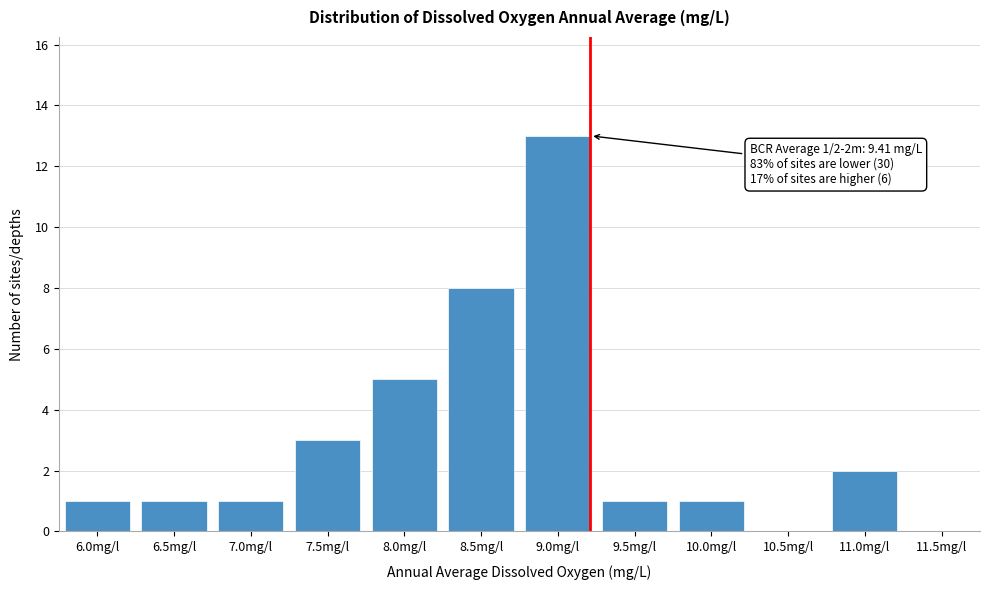

Reading right to left, what are all the values shown in this chart?

11.5mg/l=0	11.0mg/l=2	10.5mg/l=0	10.0mg/l=1	9.5mg/l=1	9.0mg/l=13	8.5mg/l=8	8.0mg/l=5	7.5mg/l=3	7.0mg/l=1	6.5mg/l=1	6.0mg/l=1